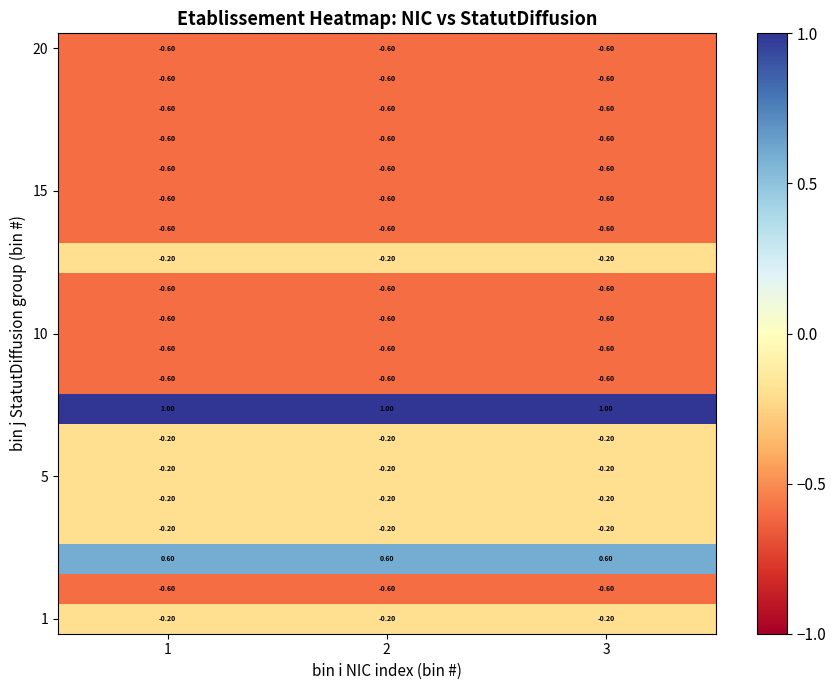

What is the spread (max minus min) of values at 1?

1.6